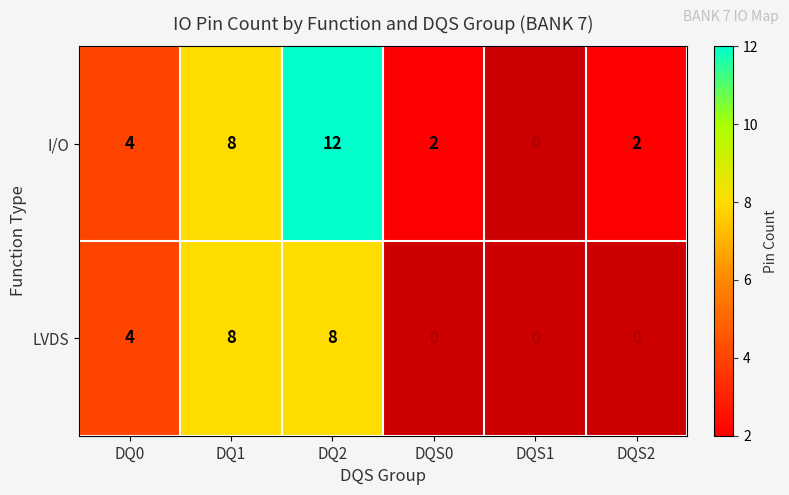

Rank the series at DQ2 from lowest to highest value.

LVDS, I/O